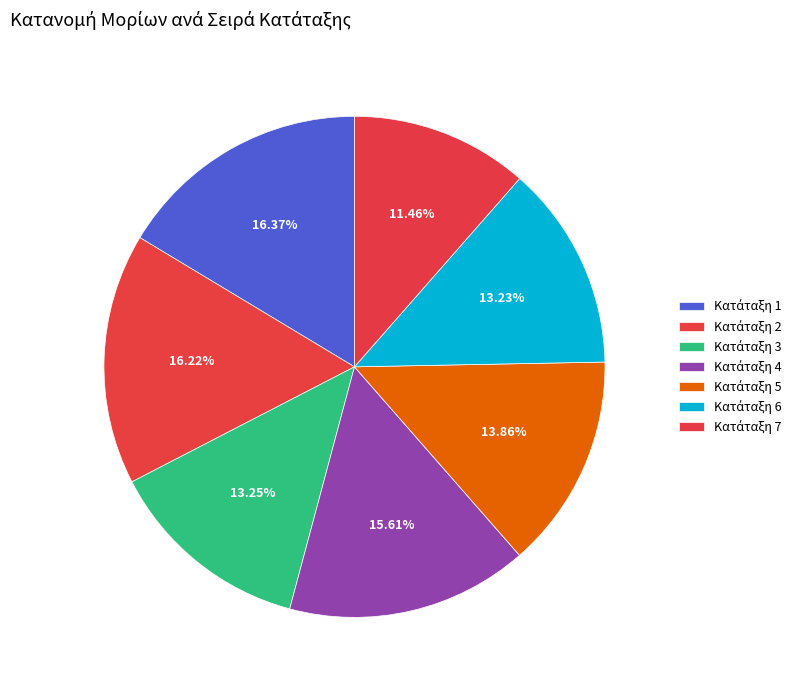

Is there a majority slice in this chart?

No